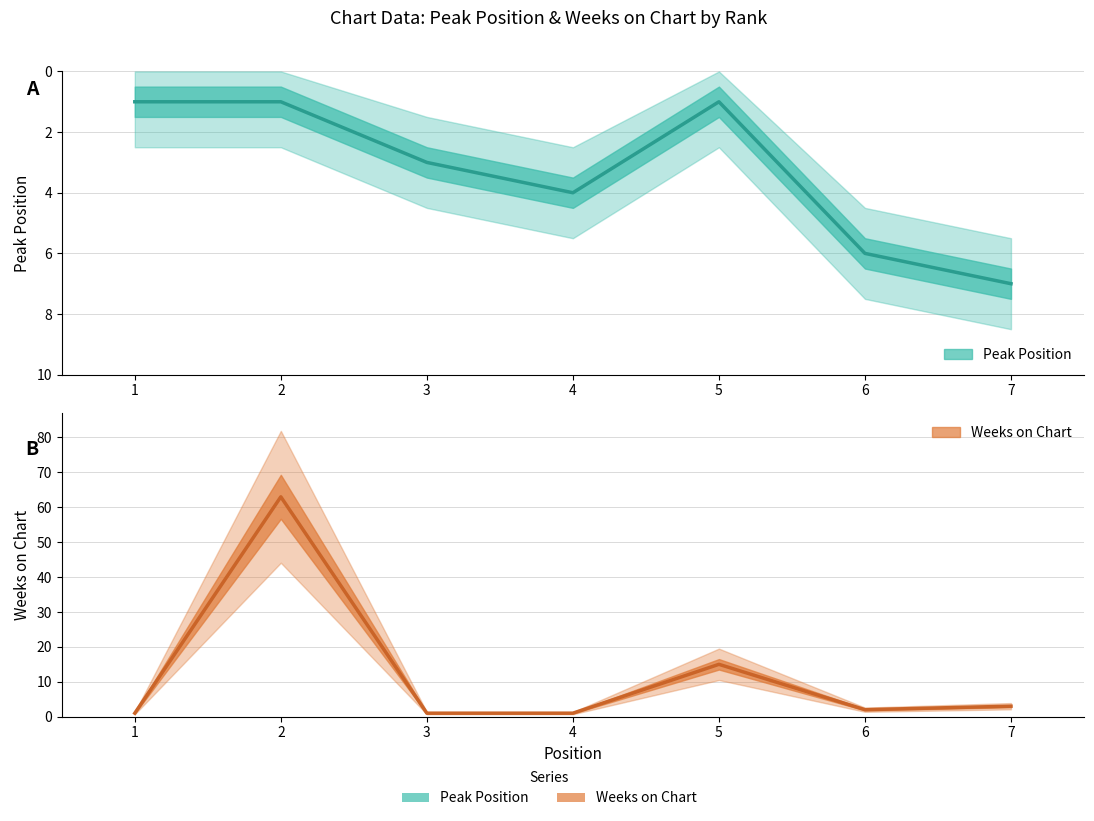

At which category is the sum across all series the highest?

2